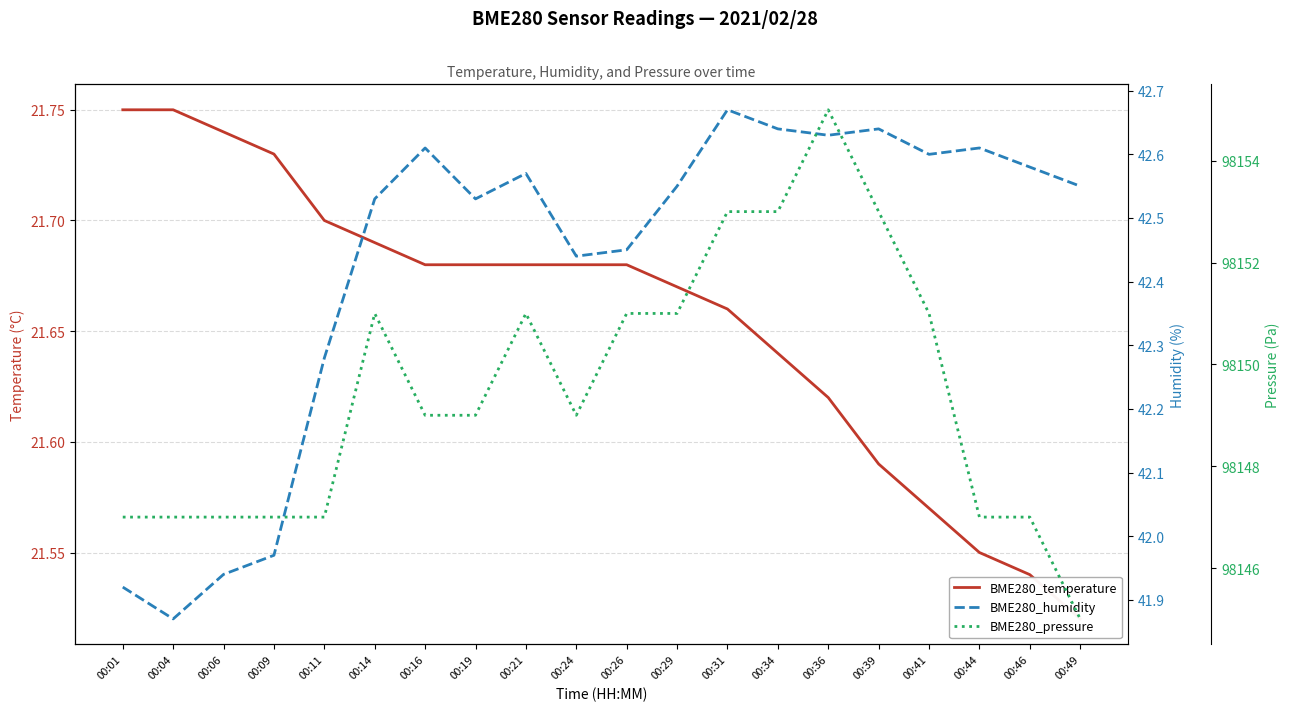

Between 00:39 and 00:44, which series saw the biggest shift?

BME280_pressure